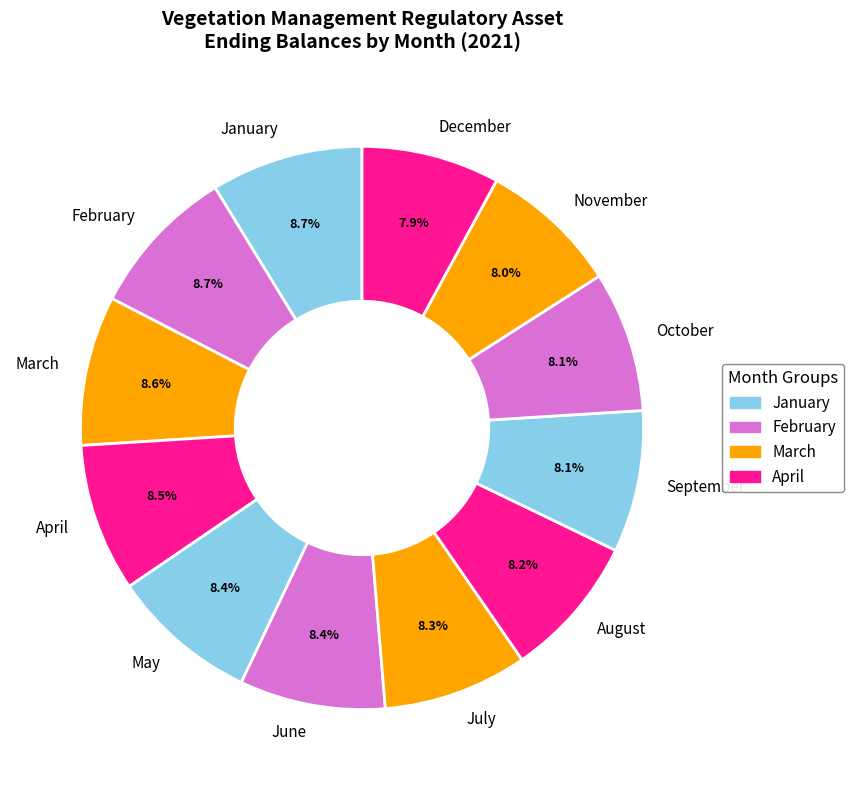

How many slices are in this pie chart?

12